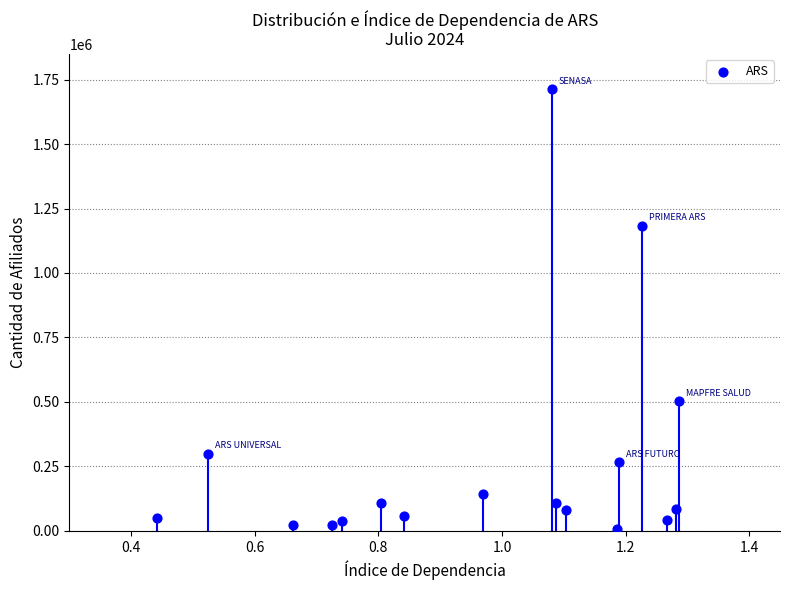

What Y value in the scatter plot is closest to 859967?

1183546